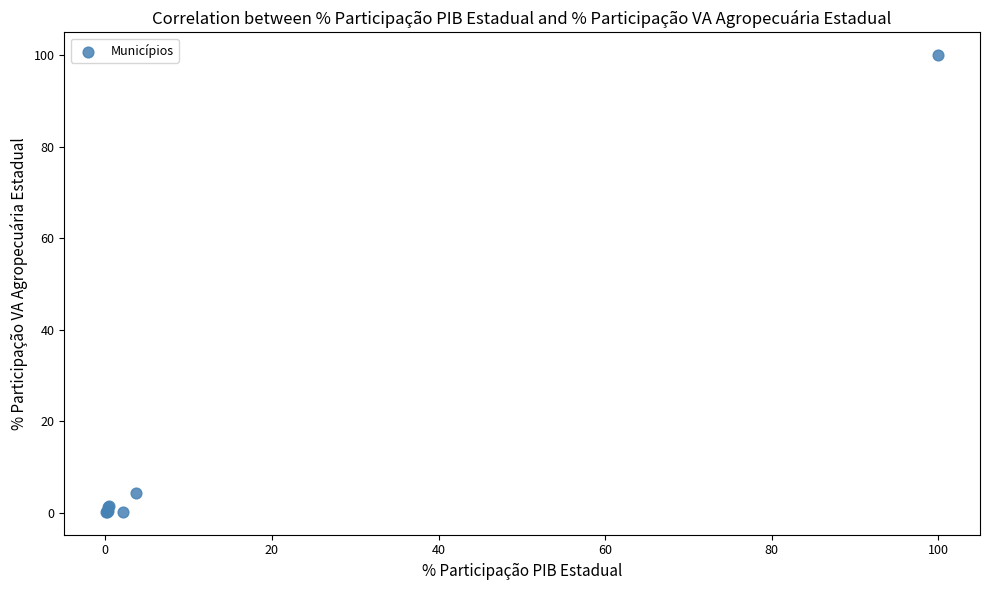

What Y value in the scatter plot is closest to 50?

4.3